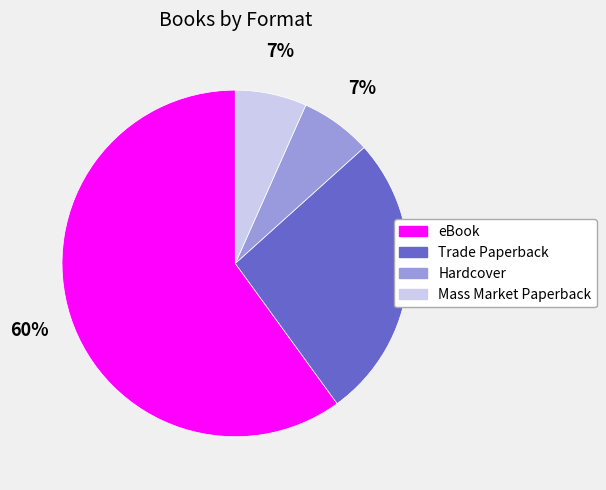

To the nearest percent, what is the difference between the Trade Paperback and eBook slice percentages?

33%